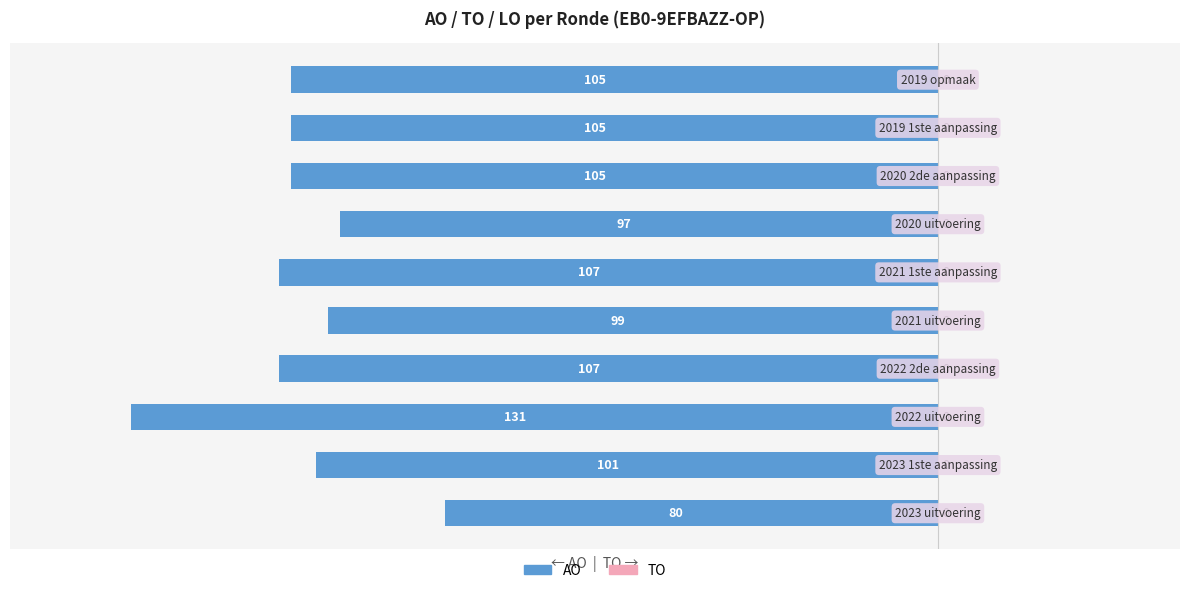

Are the bars horizontal?

Yes